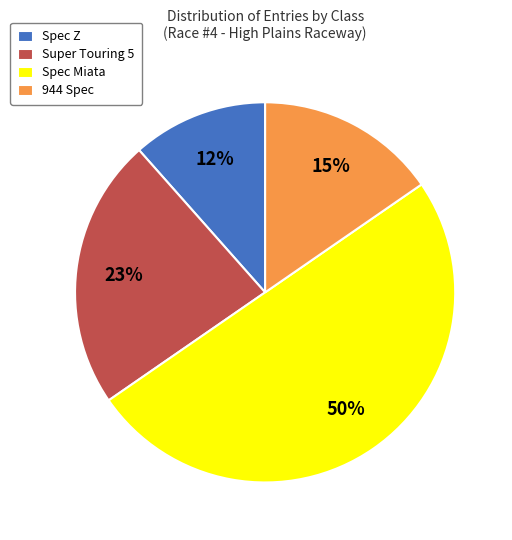

Which has a higher value, Super Touring 5 or 944 Spec?

Super Touring 5